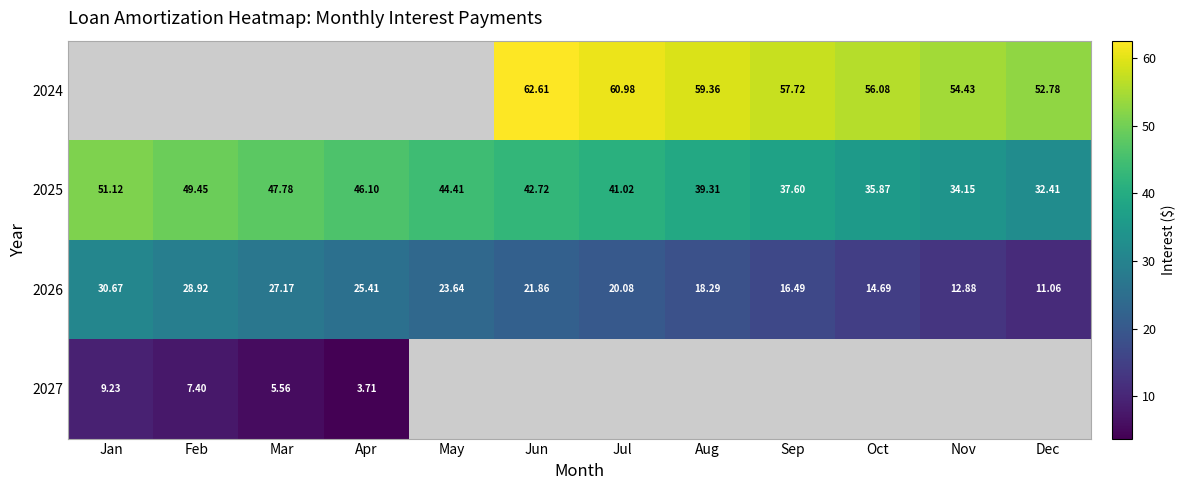

What is the minimum value for 2026?

11.1